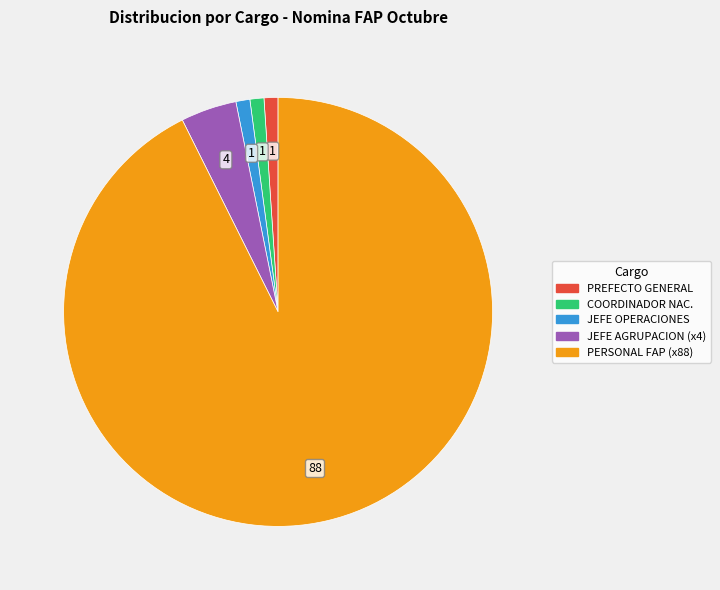

Is there a majority slice in this chart?

Yes